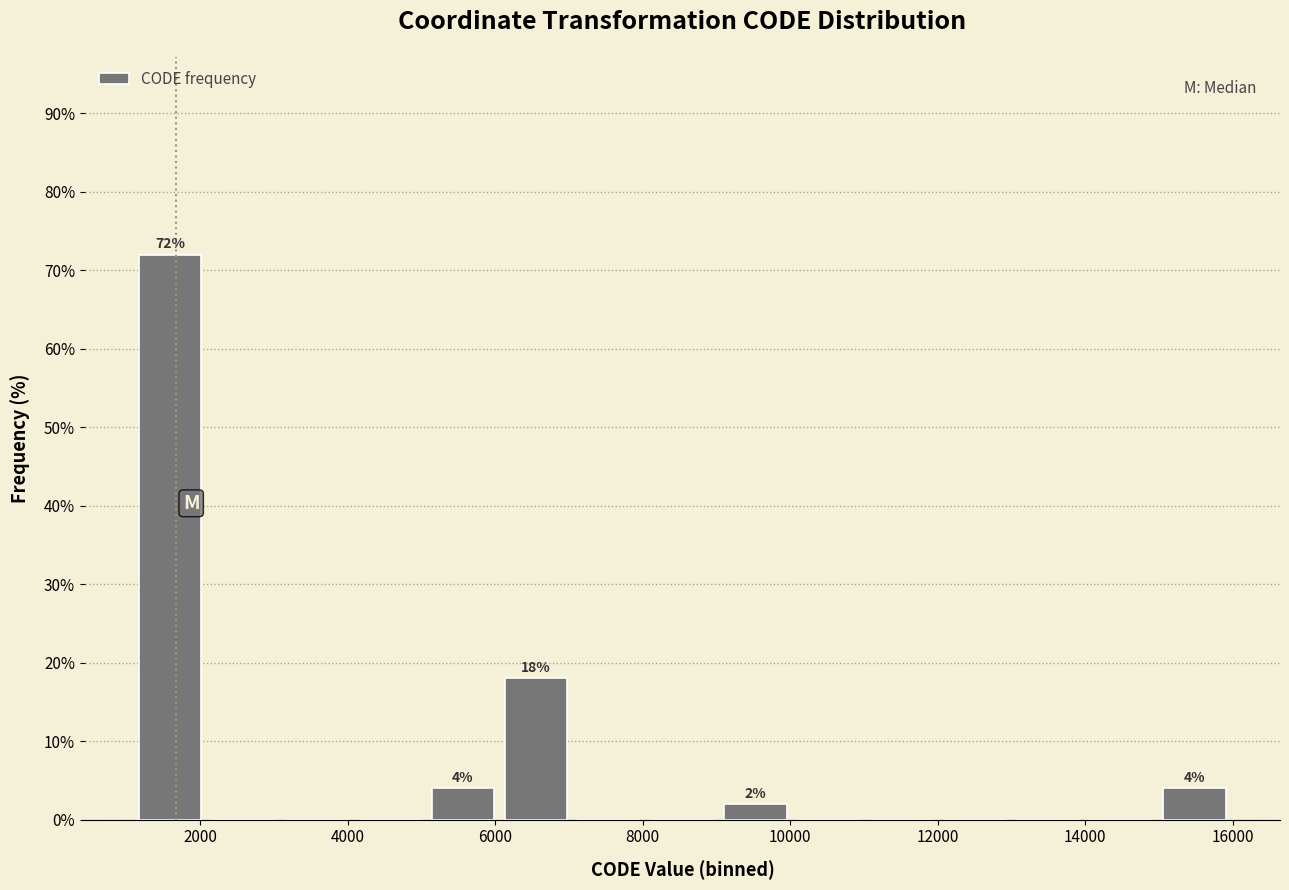

Which range on the x-axis has the tallest bar?

1200 to 2000